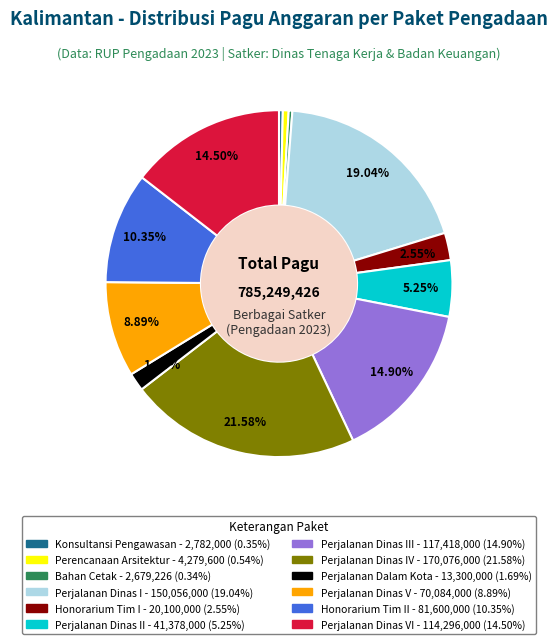

Is there a majority slice in this chart?

No